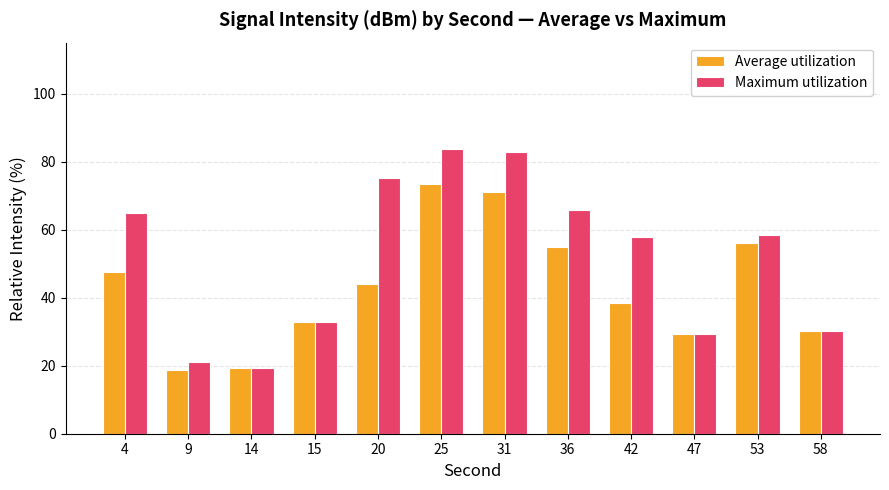

What is the maximum value for Average utilization?

73.4